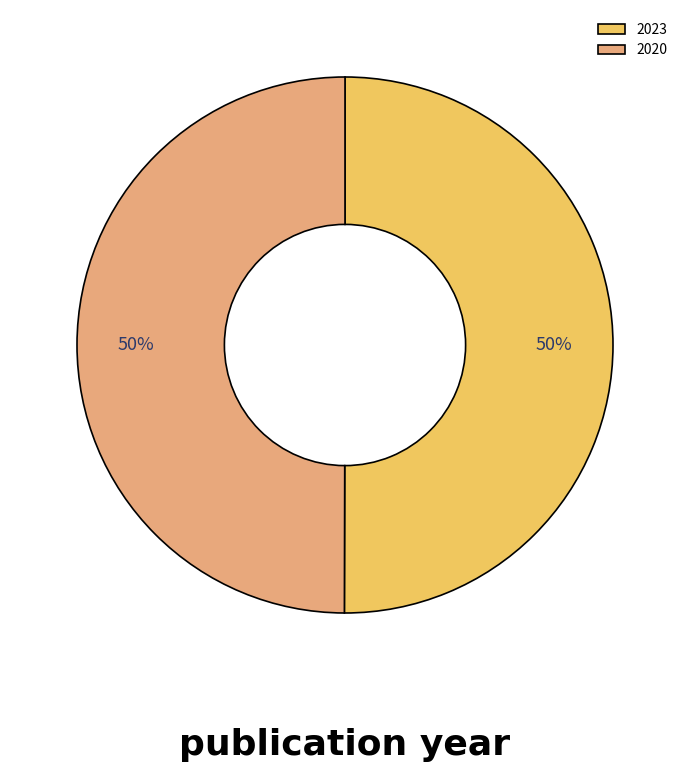

To the nearest percent, what portion does 2020 represent?

50%